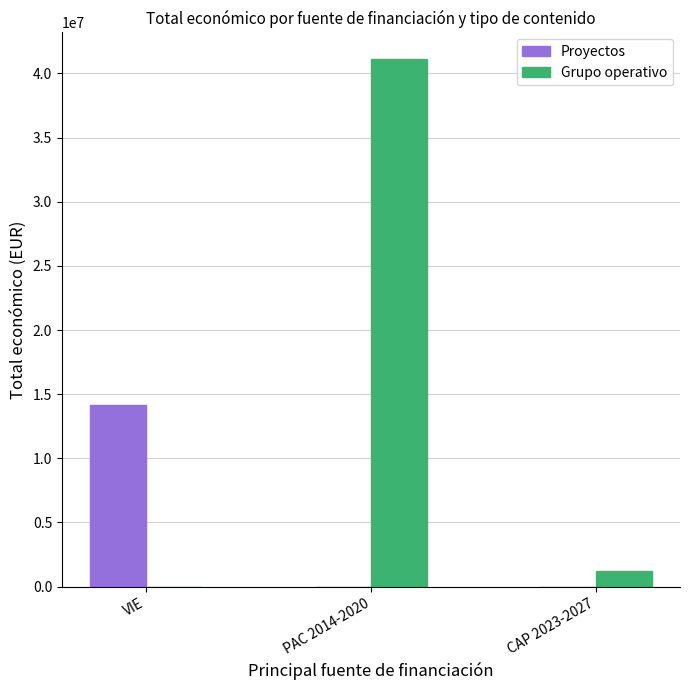

Between VIE and CAP 2023-2027, which series saw the biggest shift?

Proyectos